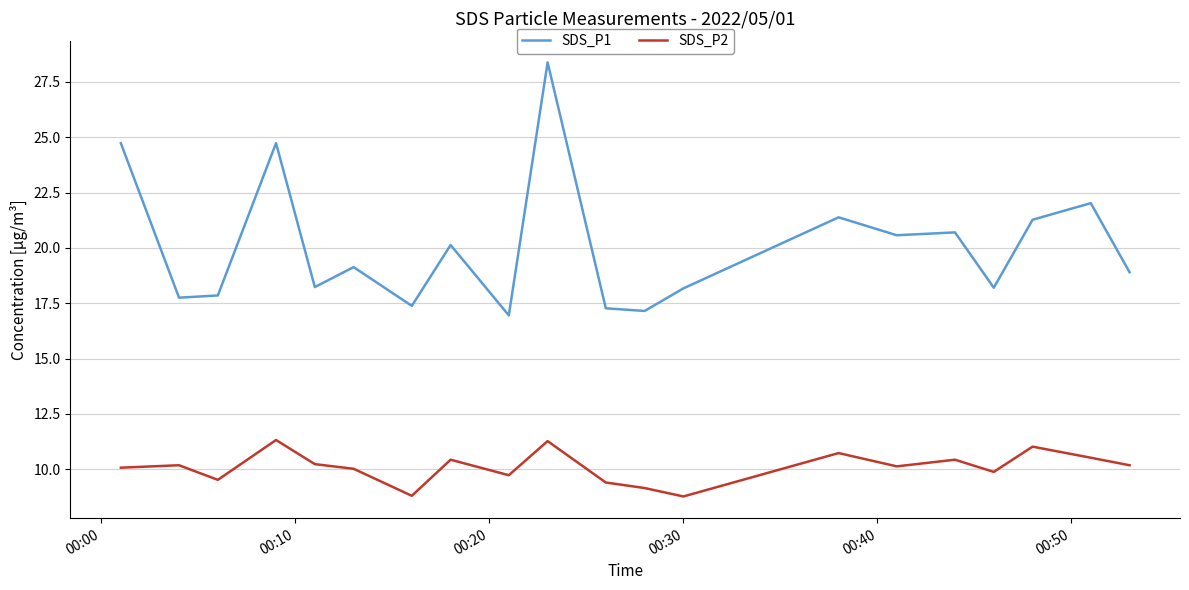

Which series has the widest spread of values?

SDS_P1